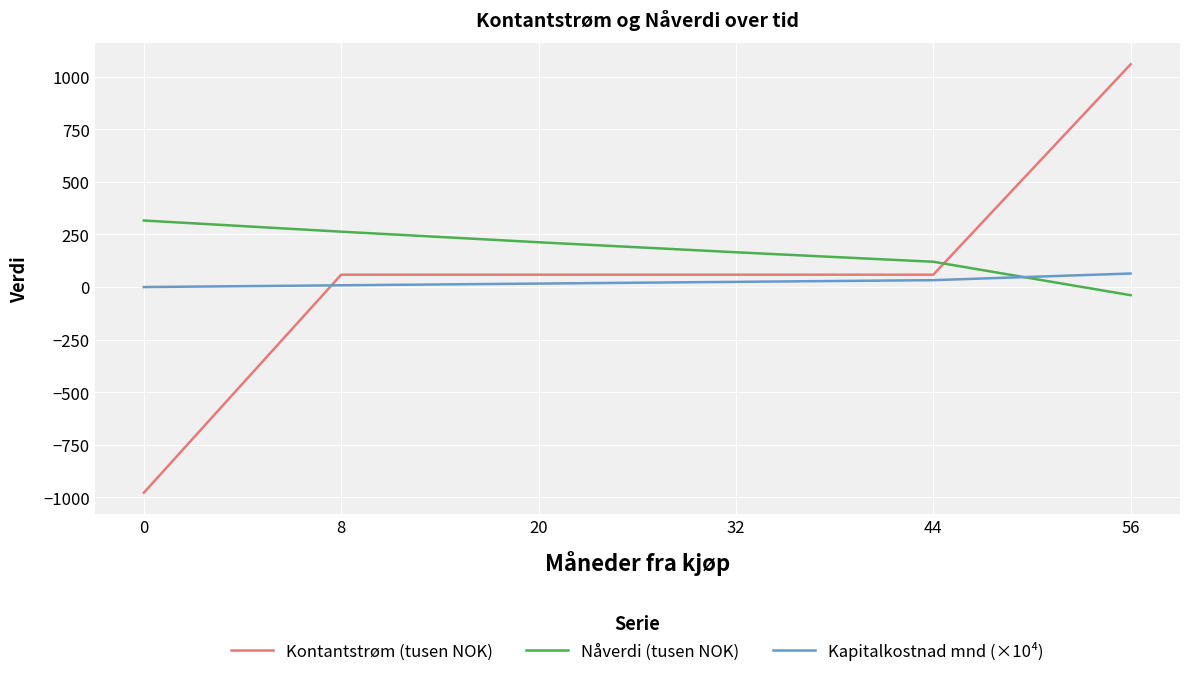

The Kontantstrøm (tusen NOK) series shows 58.8 at 20. True or false?

True